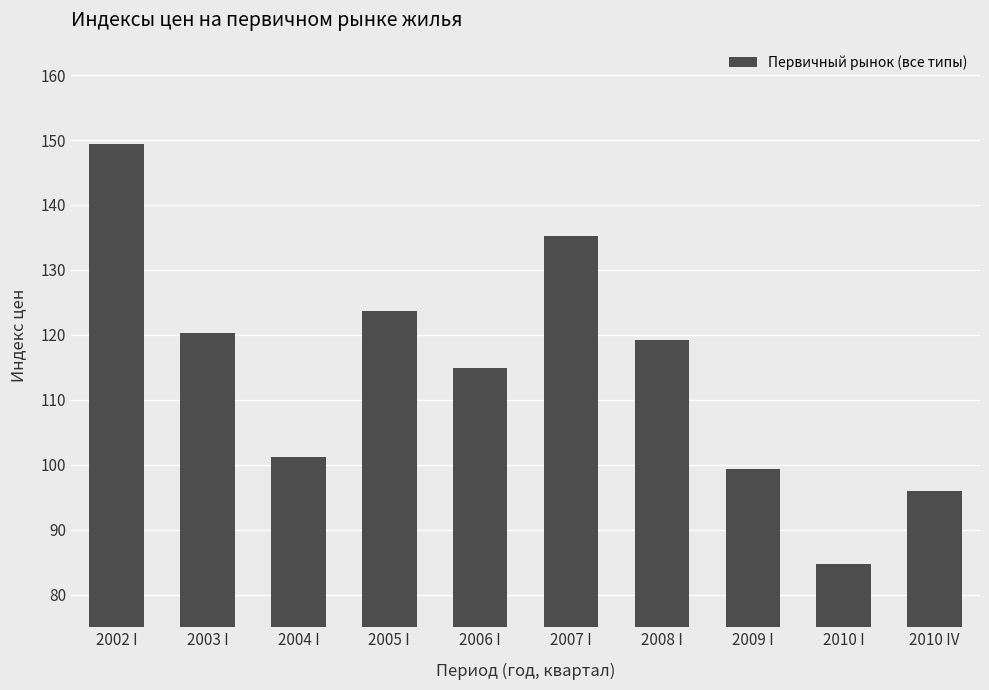

What is the label of the 8th bar from the right?

2004 I